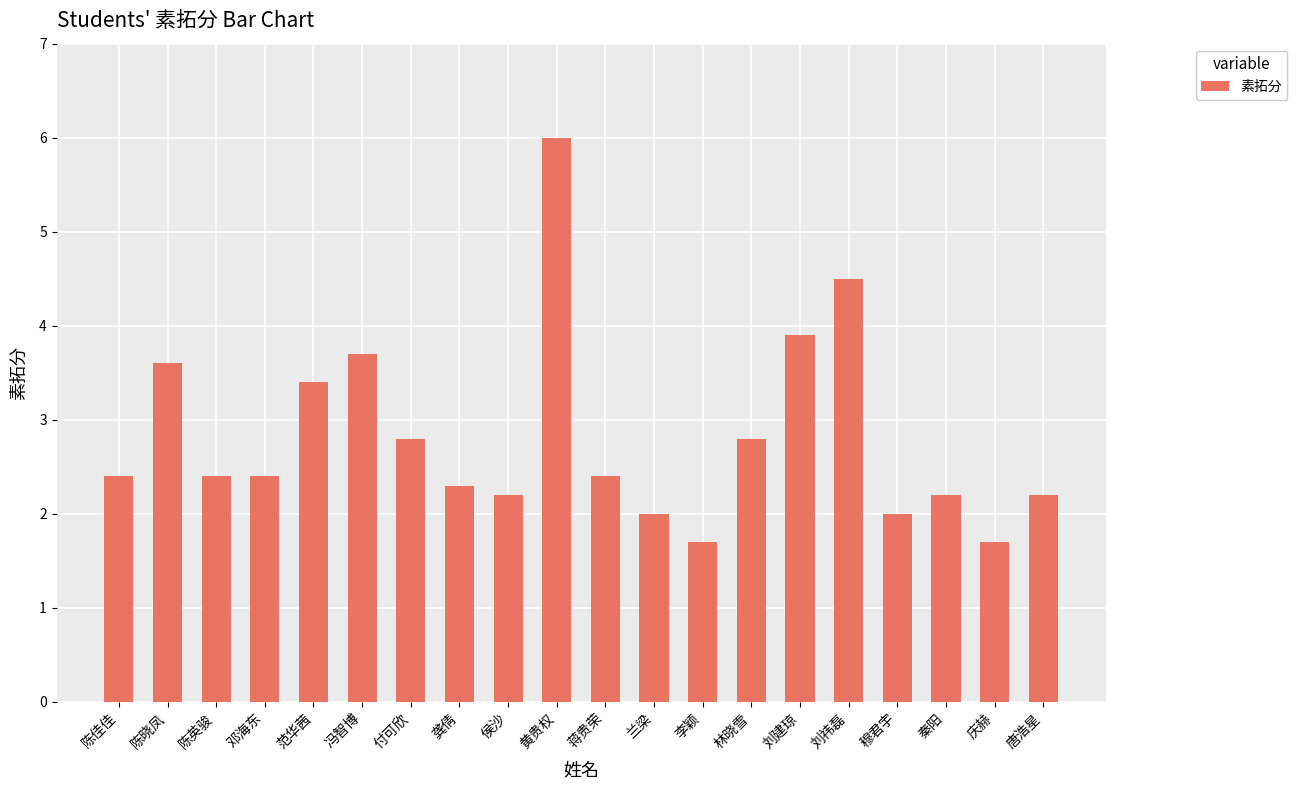

Approximately how many times larger is the value at 付可欣 compared to 龚倩?

1.2